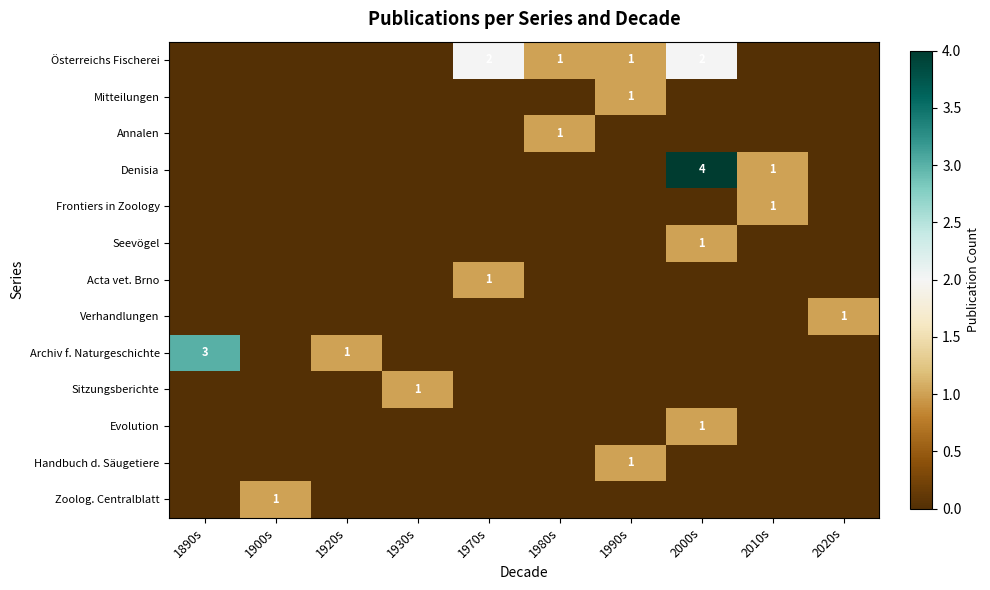

The Österreichs Fischerei series shows 2 at 1970s. True or false?

True